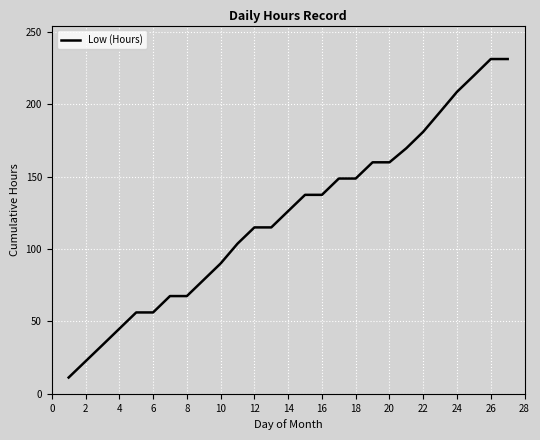

What is the difference between the maximum and minimum values?

219.9